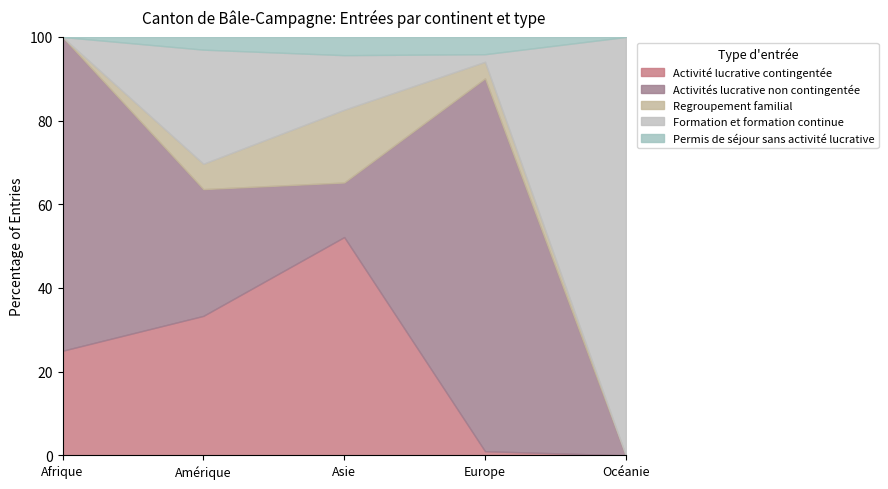

How many data points in Activités lucrative non contingentée are less than 3?

1